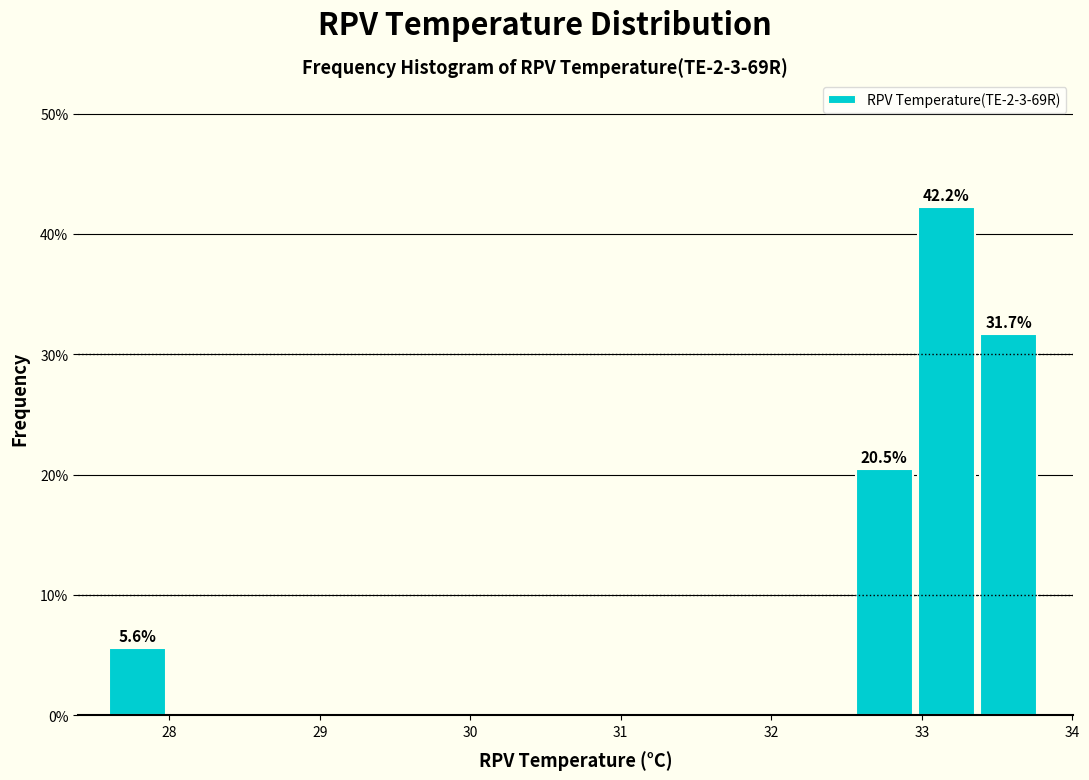

Which range on the x-axis has the tallest bar?

33.0 to 33.4